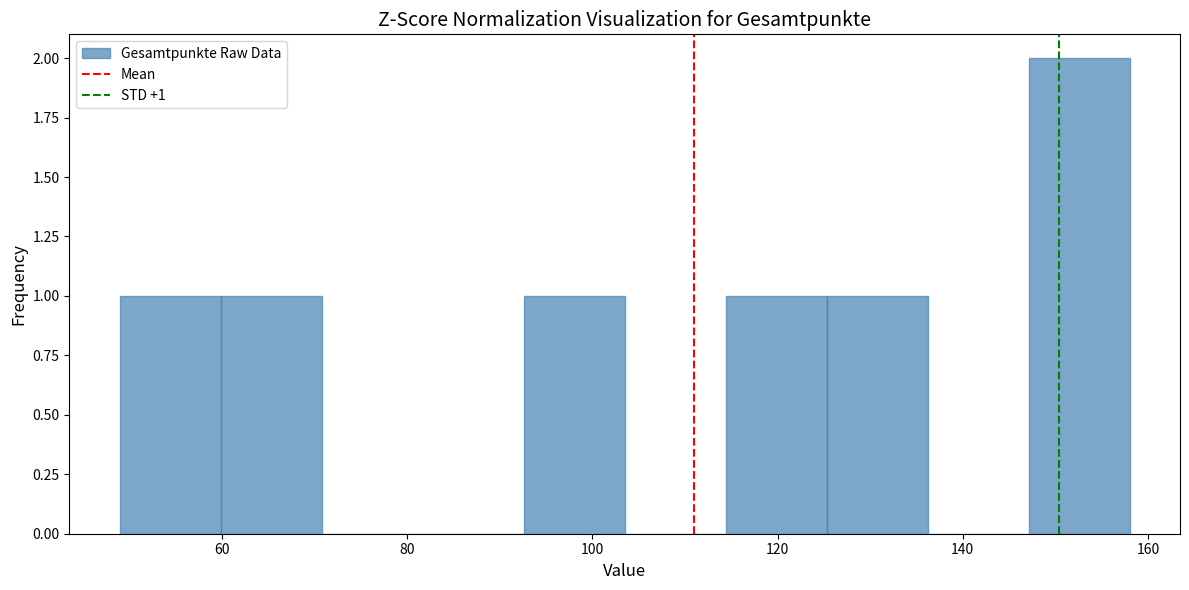

Which range on the x-axis has the tallest bar?

148 to 158